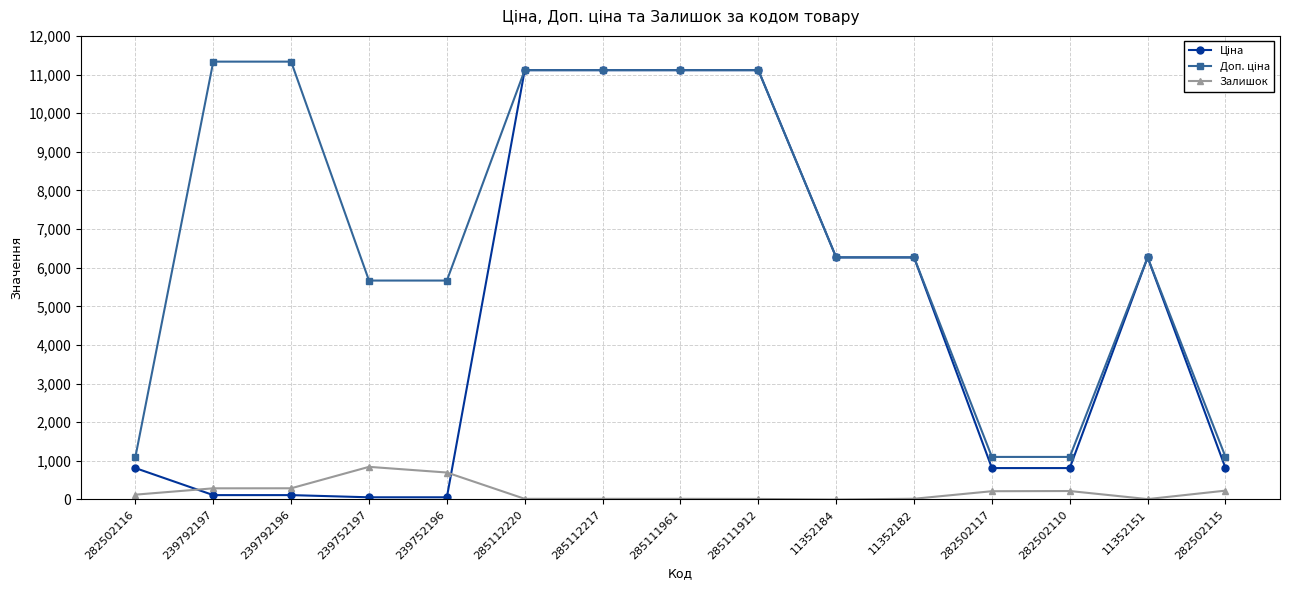

What is the greatest value displayed?

11334.0